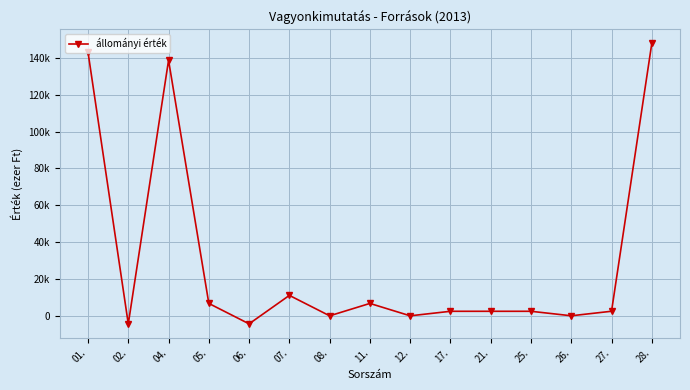

How many data points are above 2454?

7